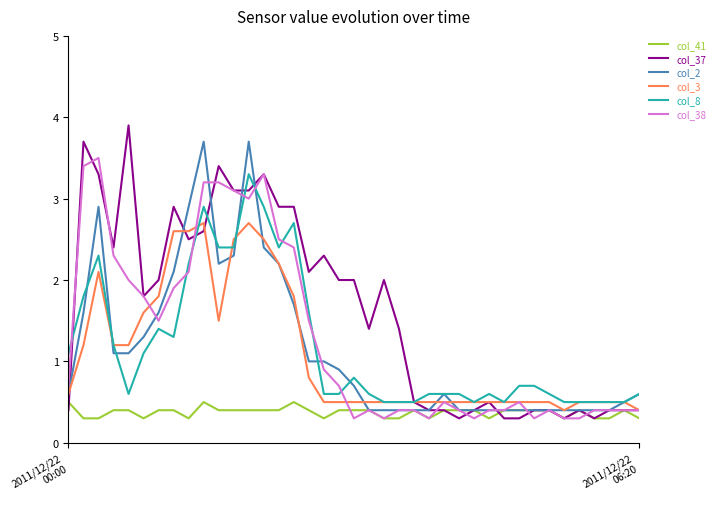

Which series has the largest total across all categories?

col_37